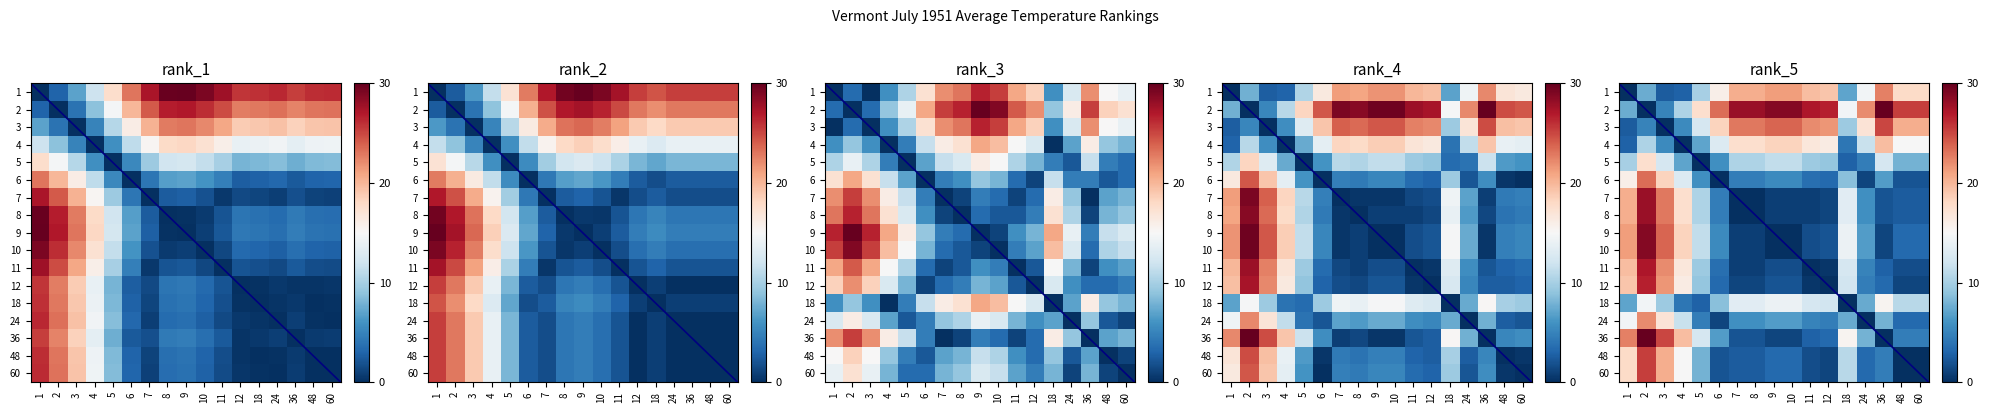

Which series has the largest total across all categories?

2